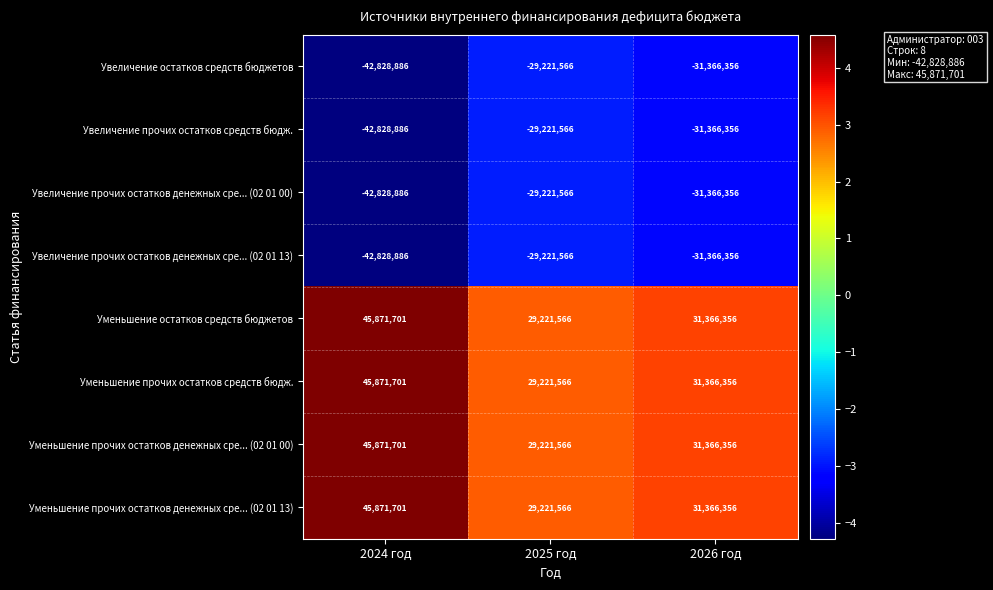

Rank the categories by Увеличение прочих остатков денежных сре... (02 01 13) value from highest to lowest.

2025 год, 2026 год, 2024 год